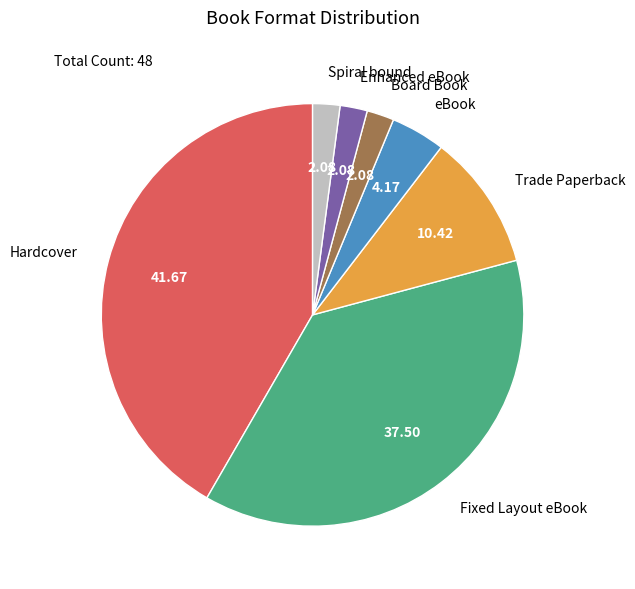

Which slice is the largest?

Hardcover